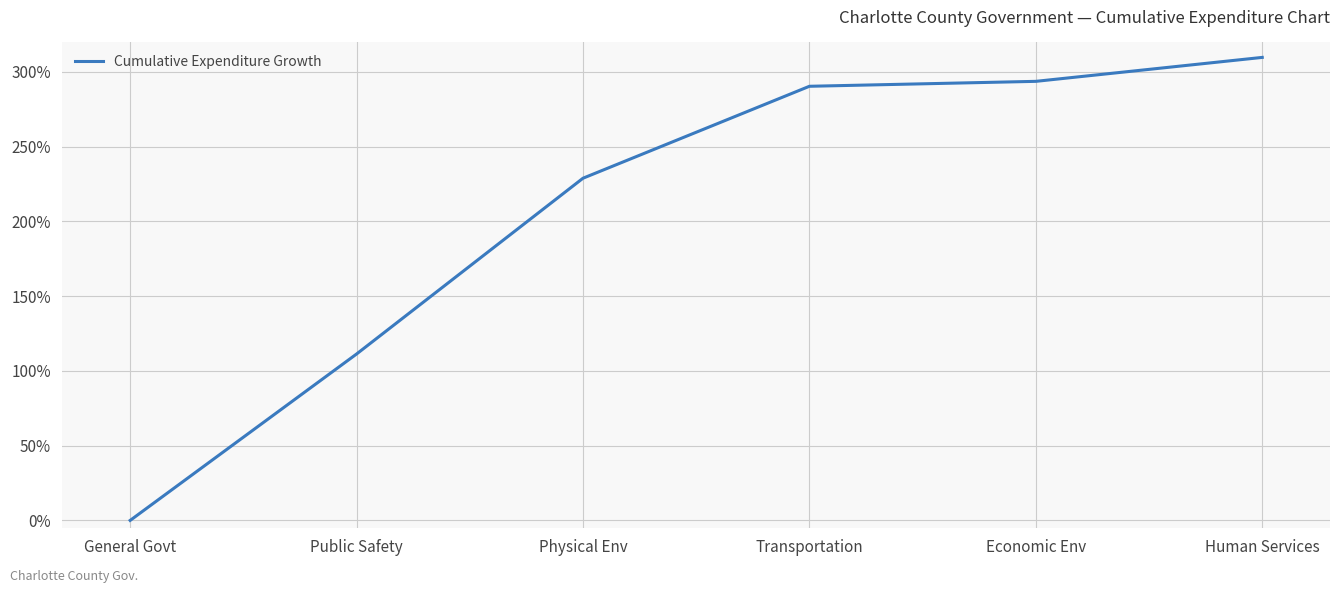

How many categories are shown in the chart?

6